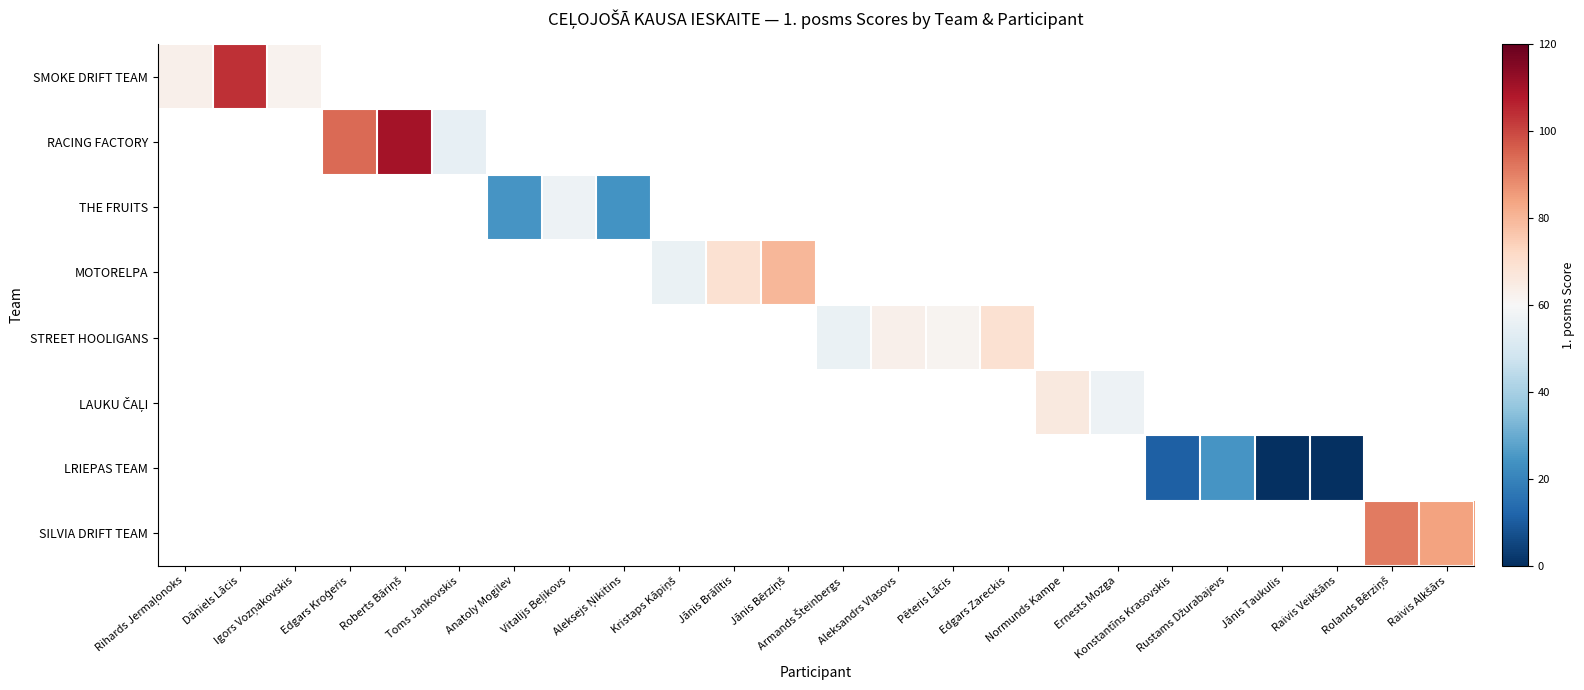

Which has a higher value, Armands Šteinbergs or Rihards Jermaļonoks?

Rihards Jermaļonoks